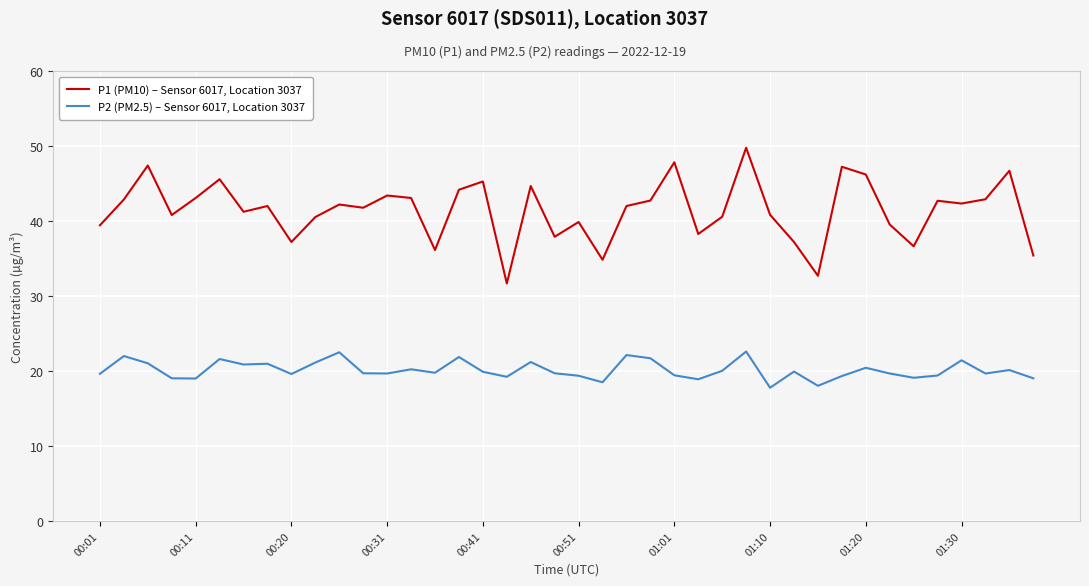

What is the highest value of the P1 (PM10) – Sensor 6017, Location 3037 series?

49.8